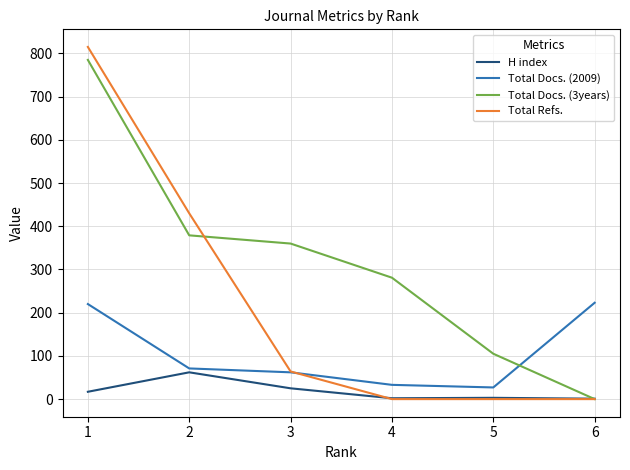

What is the sum of all Total Refs. values?

1309